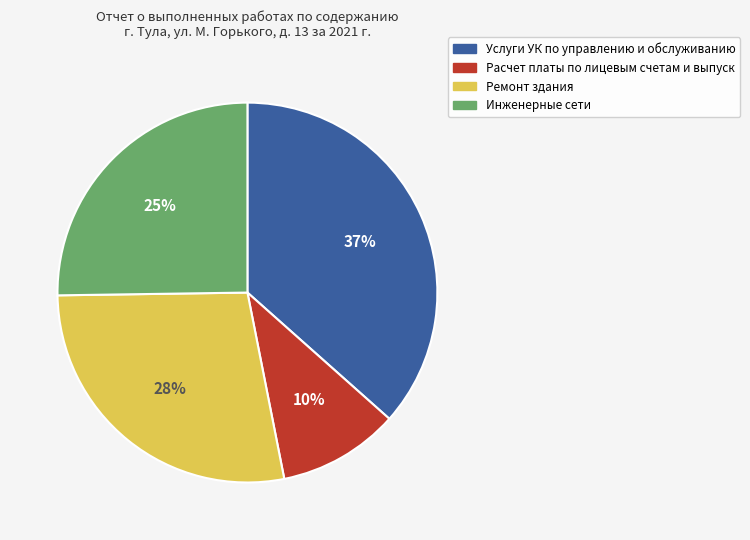

Which has a higher value, Услуги УК по управлению и обслуживанию or Инженерные сети?

Услуги УК по управлению и обслуживанию